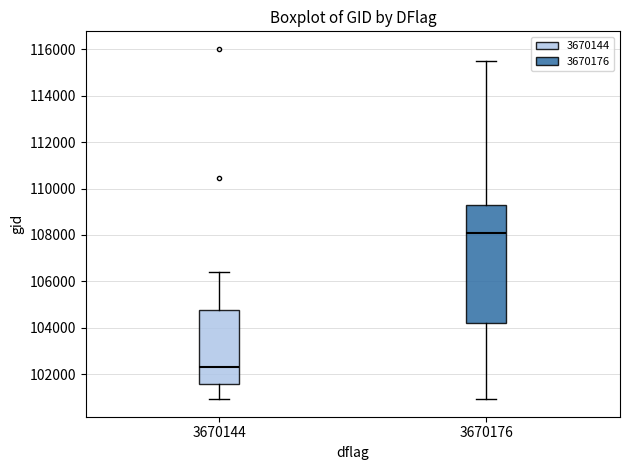

Which box has the lowest median line?

3670144